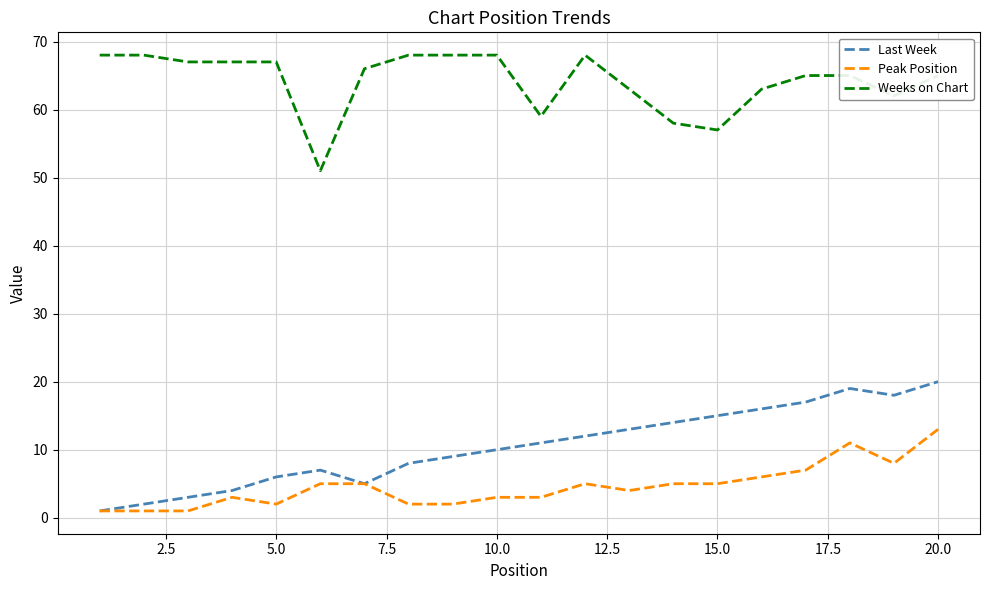

How many values in the Last Week series are below 11?

10